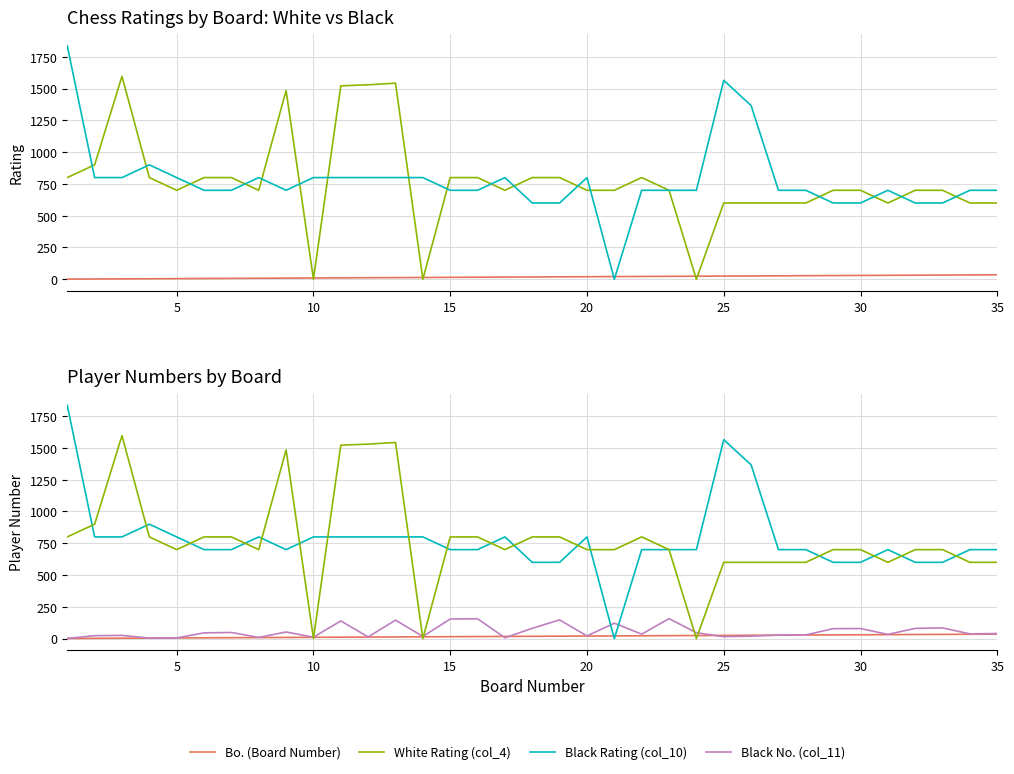

Which series has the largest total across all categories?

Black Rating (col_10)